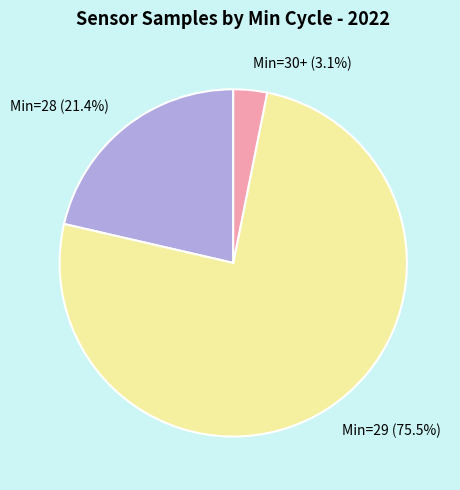

Rank the categories by value from lowest to highest.

Min=30+ (3.1%), Min=28 (21.4%), Min=29 (75.5%)